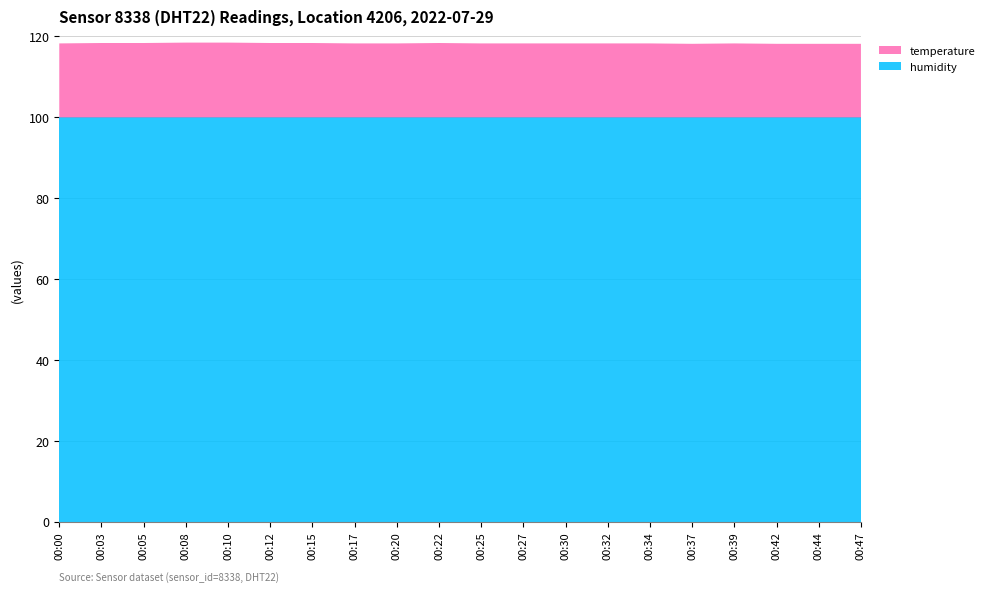

Reading left to right, extract all data points from this chart.

temperature: 00:00=18.3	00:03=18.4	00:05=18.4	00:08=18.5	00:10=18.5	00:12=18.4	00:15=18.4	00:17=18.3	00:20=18.3	00:22=18.4	00:25=18.3	00:27=18.3	00:30=18.3	00:32=18.3	00:34=18.3	00:37=18.2	00:39=18.3	00:42=18.2	00:44=18.2	00:47=18.2
humidity: 00:00=99.9	00:03=99.9	00:05=99.9	00:08=99.9	00:10=99.9	00:12=99.9	00:15=99.9	00:17=99.9	00:20=99.9	00:22=99.9	00:25=99.9	00:27=99.9	00:30=99.9	00:32=99.9	00:34=99.9	00:37=99.9	00:39=99.9	00:42=99.9	00:44=99.9	00:47=99.9